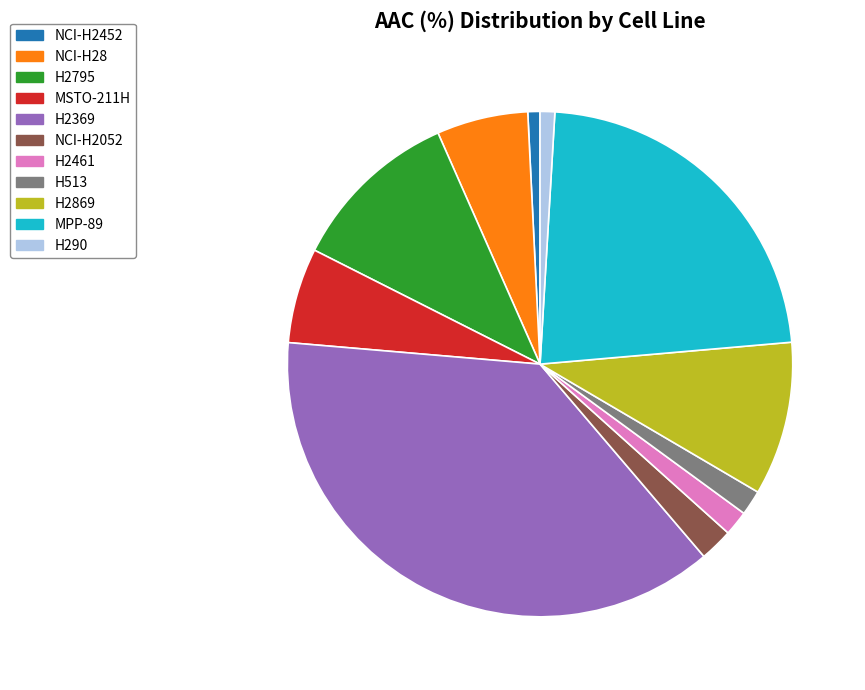

Do MPP-89 and NCI-H2452 together represent more than half of the pie?

No